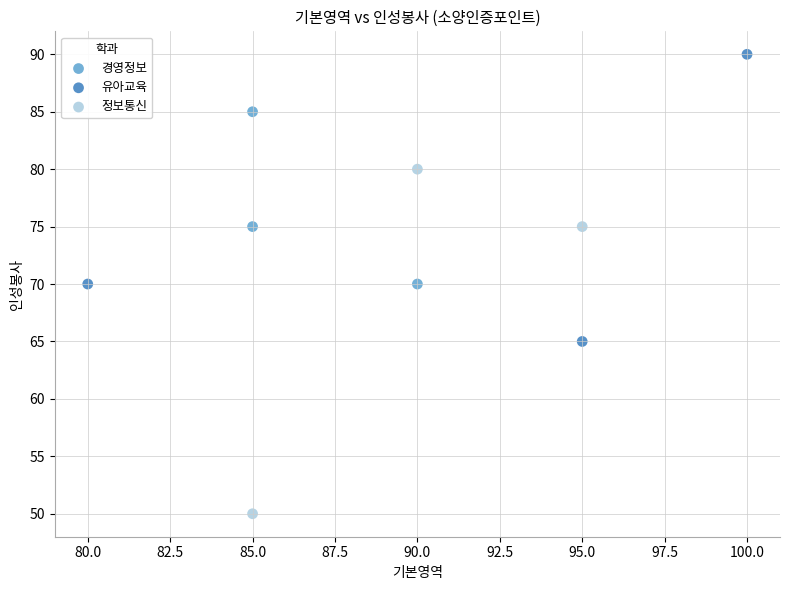

Which series reaches the maximum Y coordinate?

유아교육